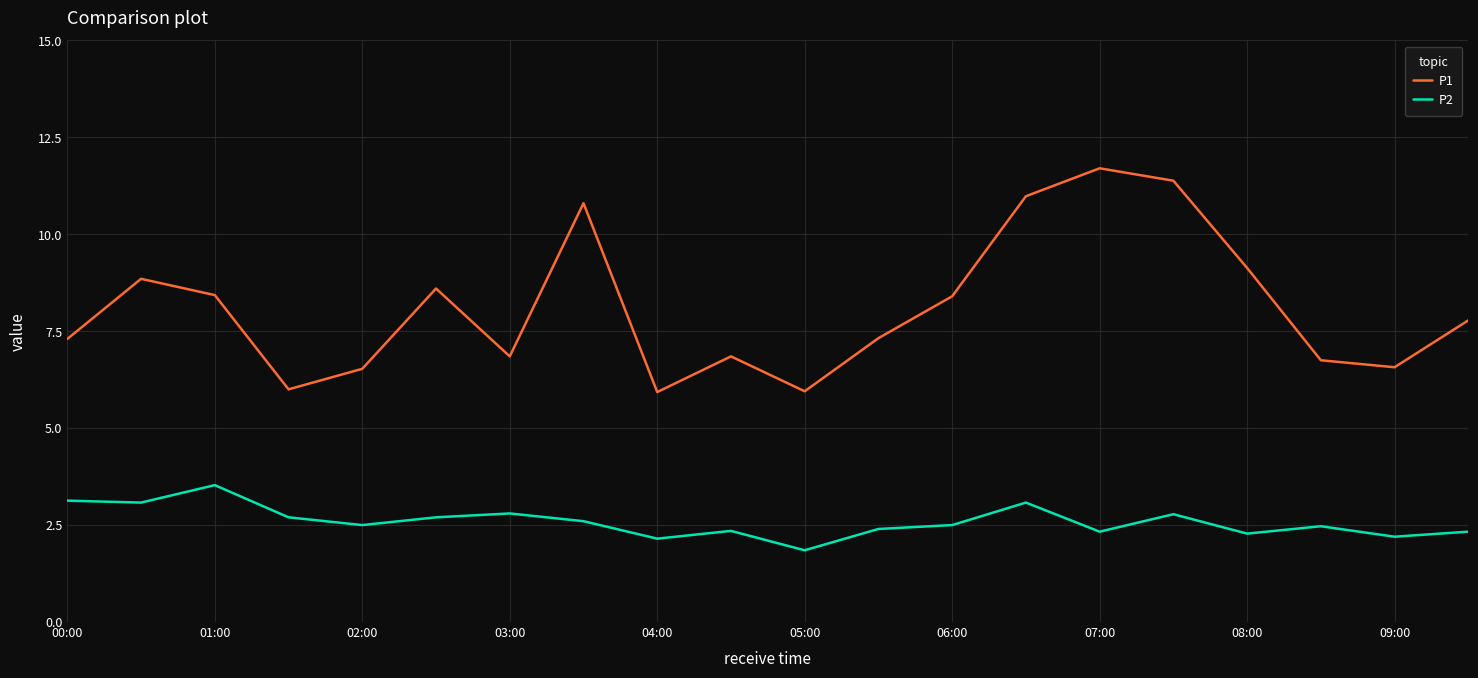

Which series has the largest total across all categories?

P1